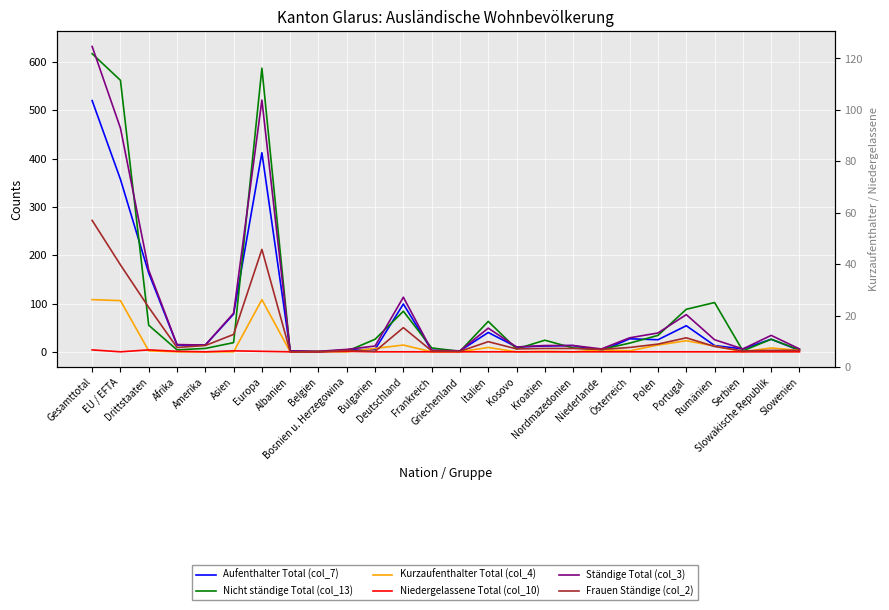

Which series has the largest total across all categories?

Nicht ständige Total (col_13)